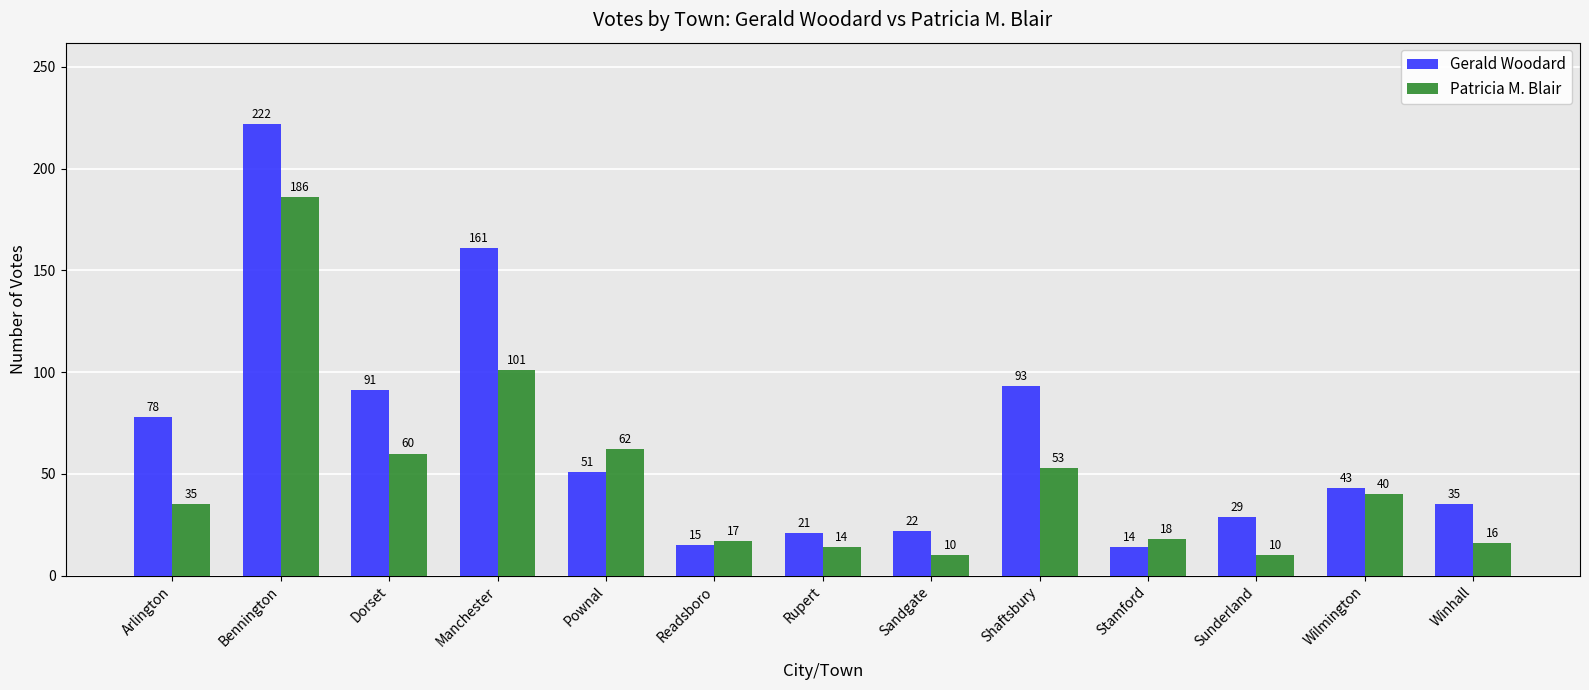

What is the label of the 2nd bar from the right?

Wilmington